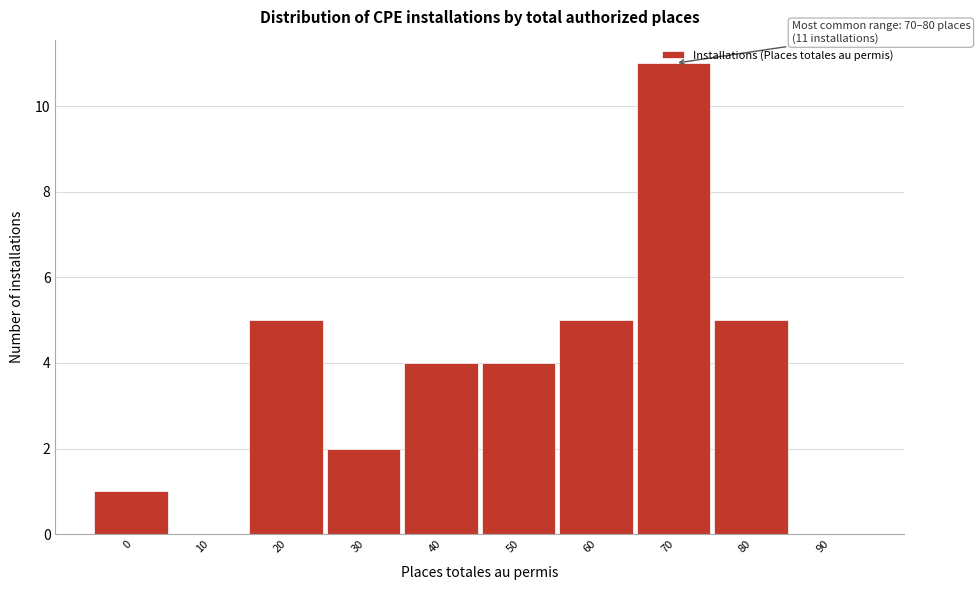

Which label corresponds to the largest value in the chart?

70